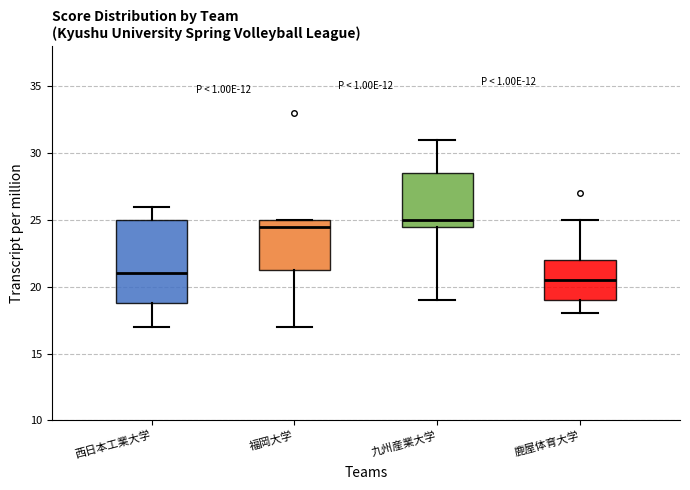

Reading left to right, read every box against the y-axis: the position of its median line, the range the box covers, and the ends of its whiskers. The values are not printed on the chart, so give them approximately, as read against the axis.

西日本工業大学: median 21.0, box 19.0 to 25.0, whiskers 17.0 to 26.0
福岡大学: median 24.5, box 21.5 to 25.0, whiskers 17.0 to 25.0
九州産業大学: median 25.0, box 24.5 to 28.5, whiskers 19.0 to 31.0
鹿屋体育大学: median 20.5, box 19.0 to 22.0, whiskers 18.0 to 25.0